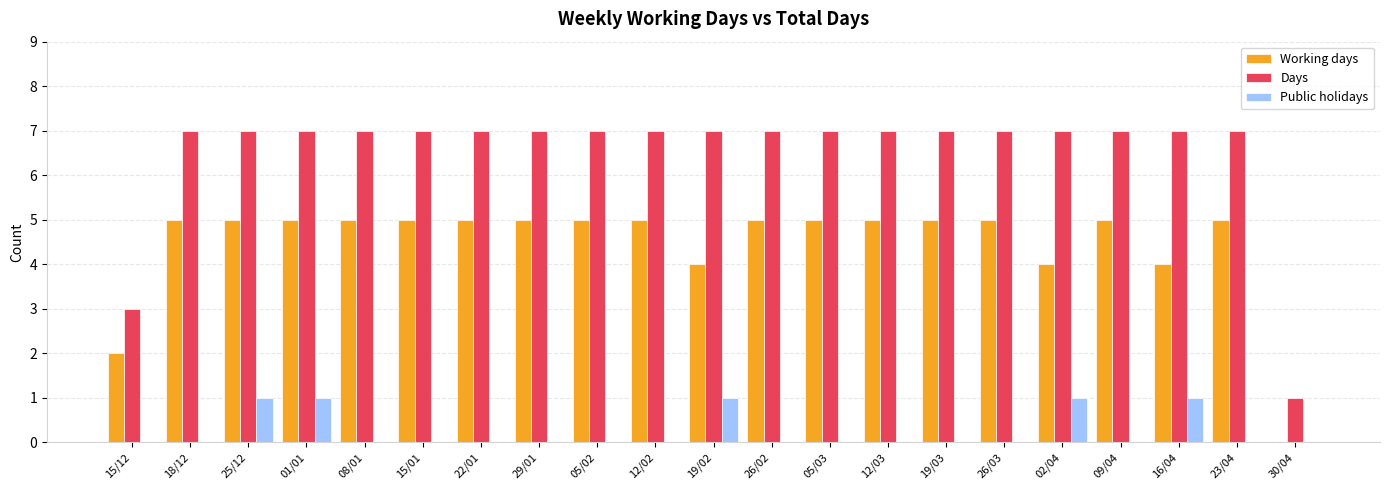

What are all the series names shown in the legend?

Working days, Days, Public holidays